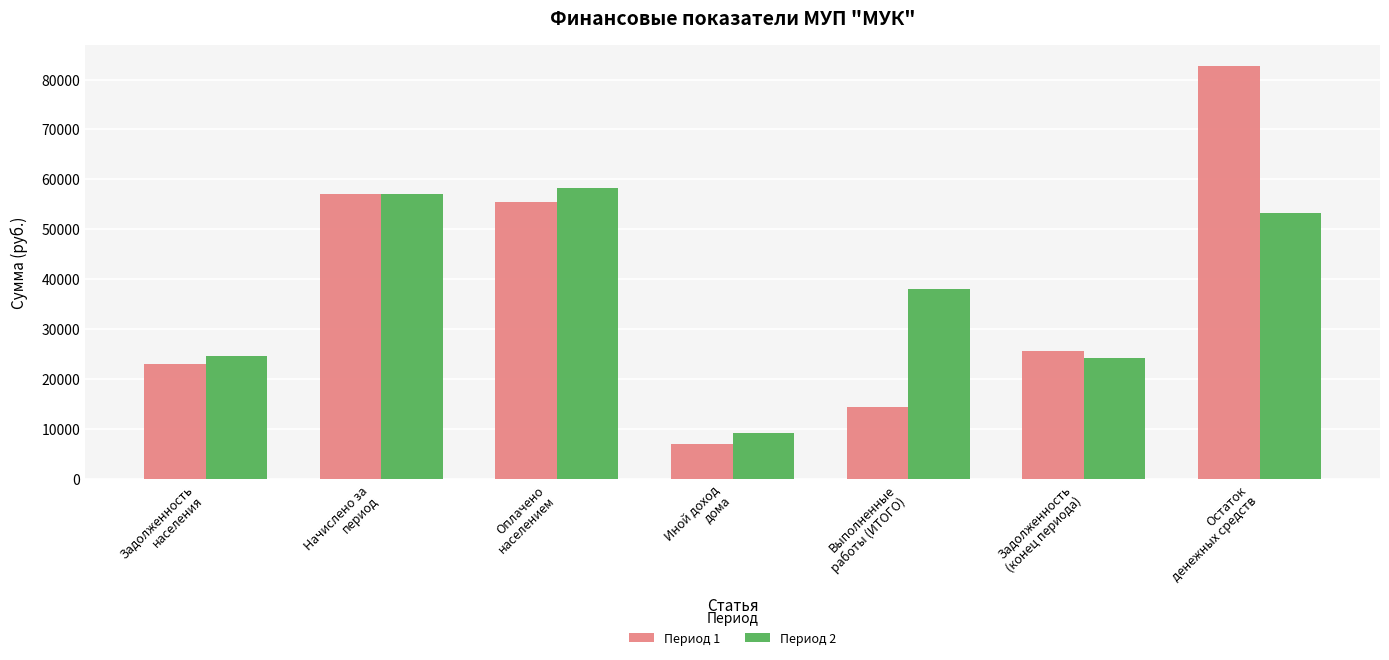

What is the label of the 7th bar from the right?

Задолженность
населения